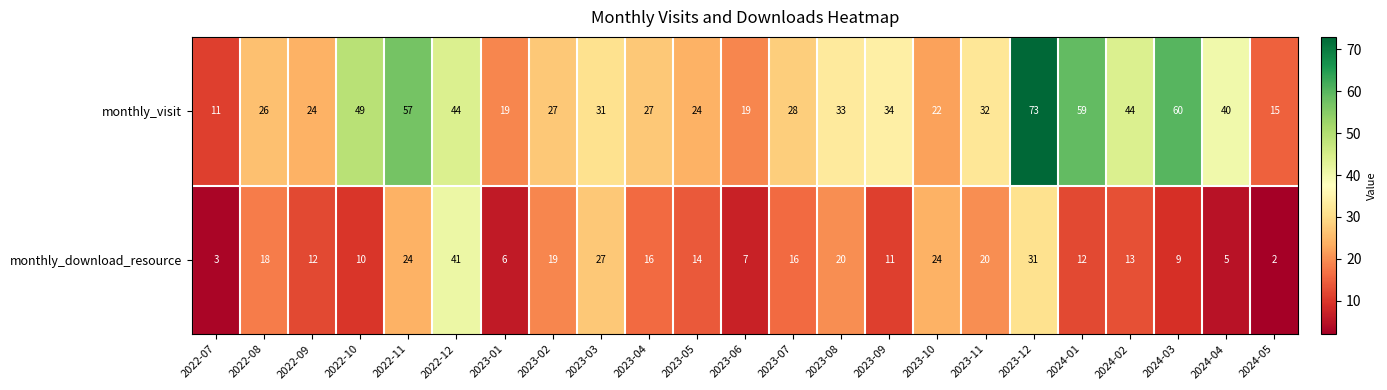

What is the difference between the monthly_download_resource values at 2023-03 and 2023-09?

16